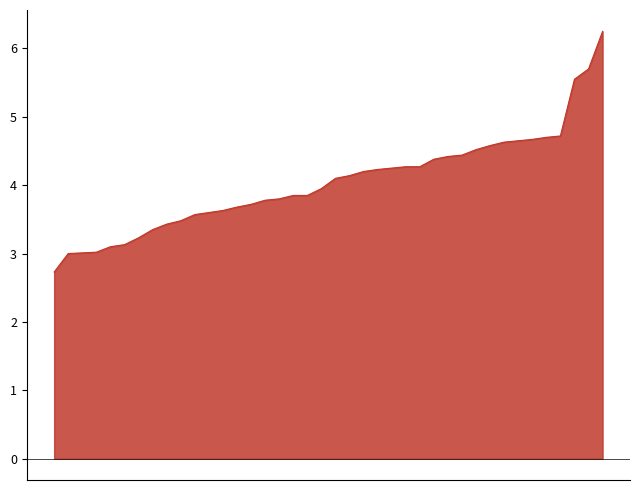

What is the smallest value displayed?

2.7